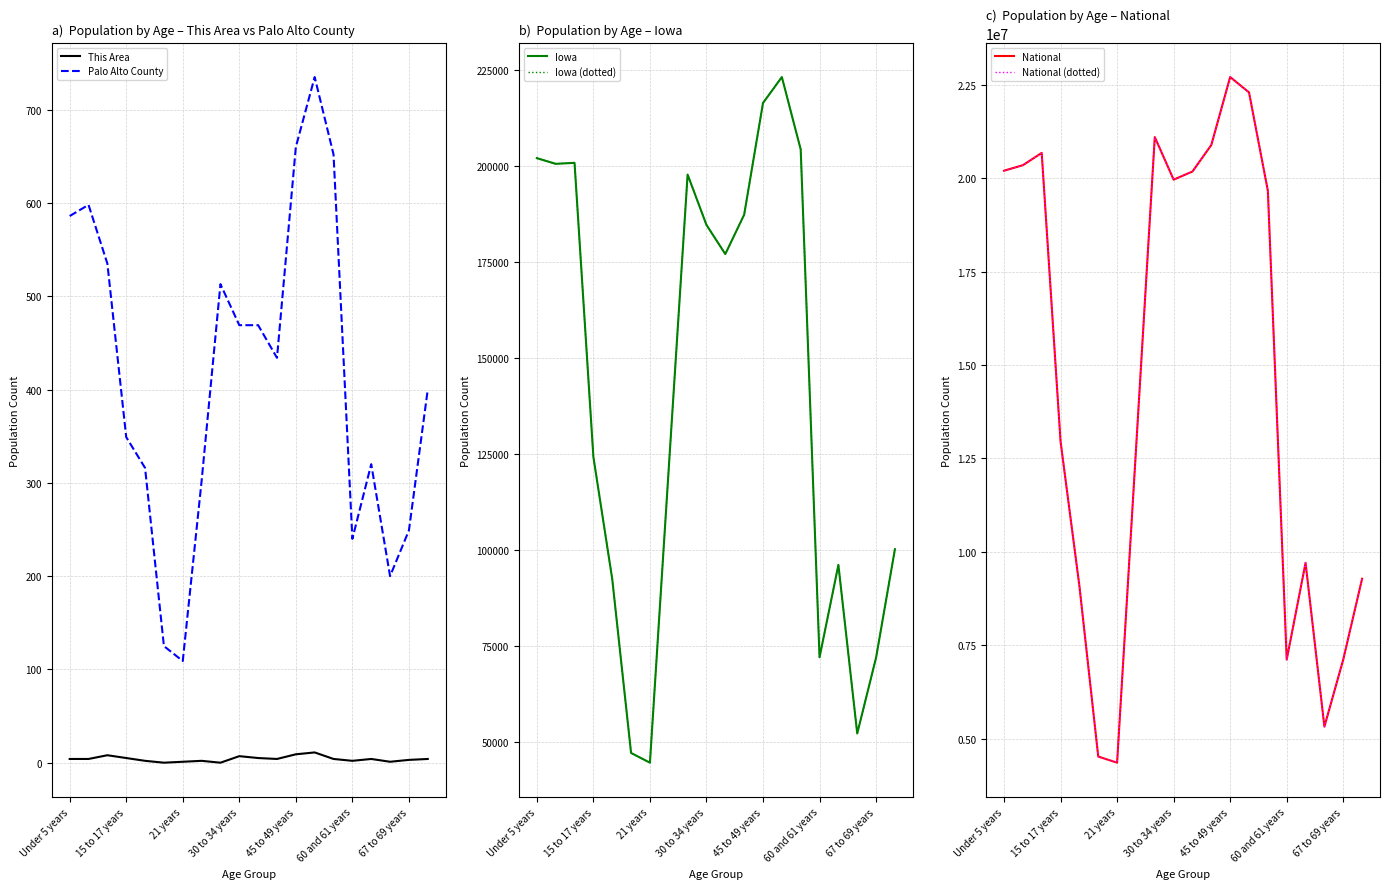

Does the chart display data point markers on the line(s)?

No